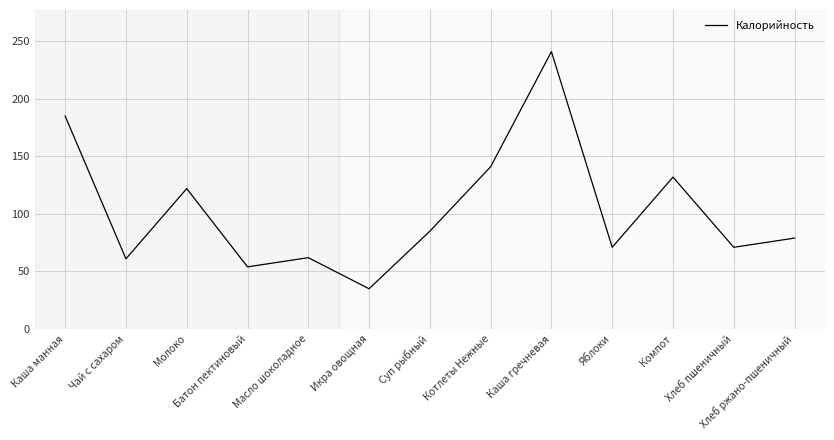

What position from the right is Суп рыбный?

7